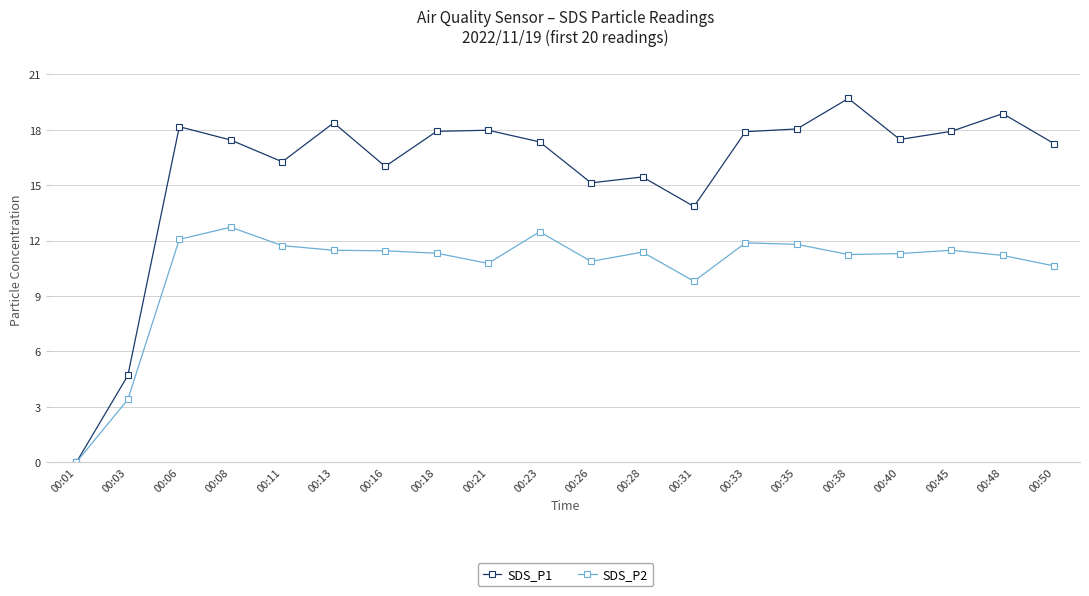

The value of SDS_P1 at 00:26 is 15.1. True or false?

True